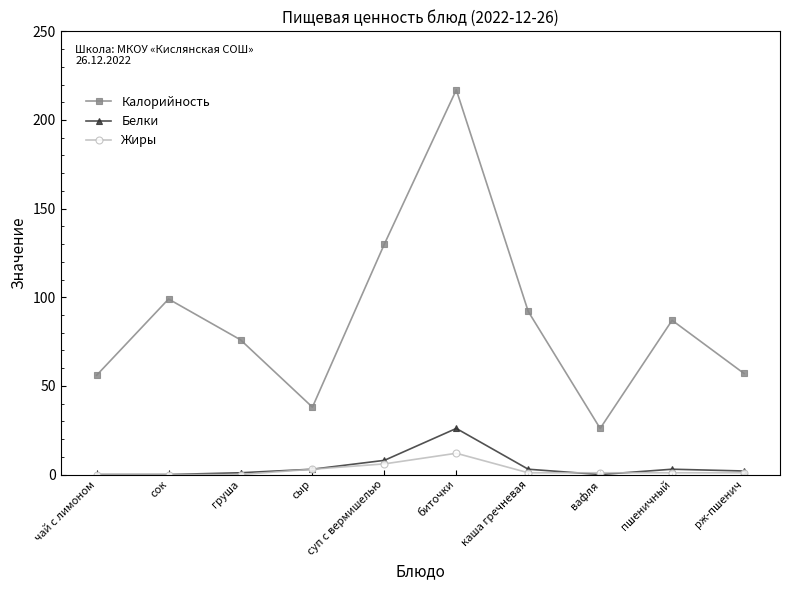

What value does the Калорийность series have at сыр?

38